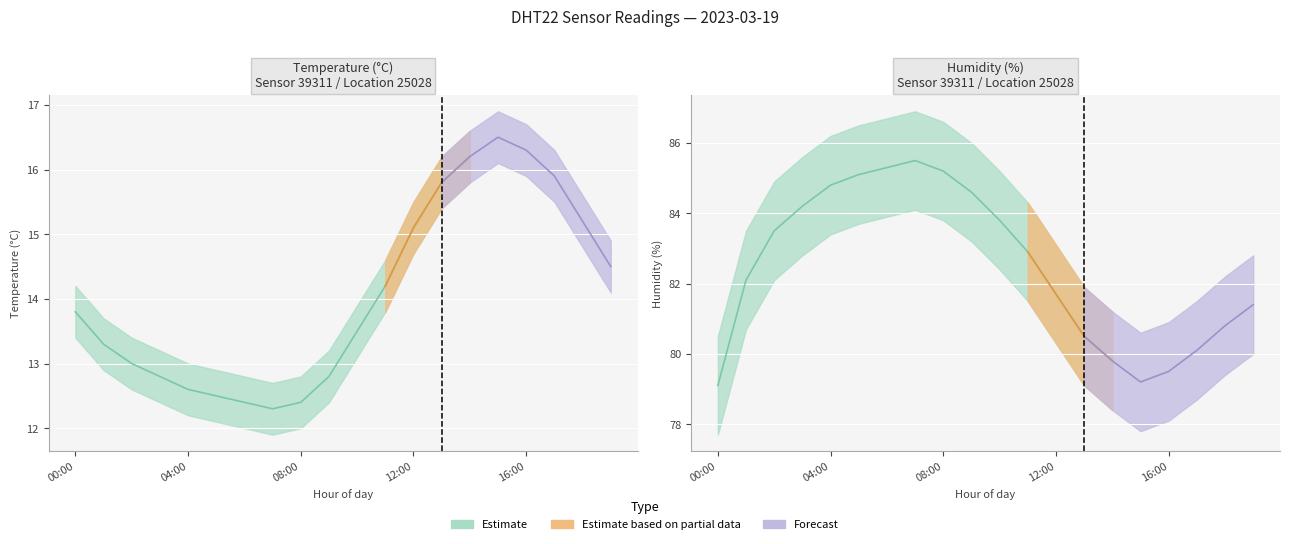

At 02:00, list the series in order from smallest to largest.

temperature_lower, temperature, temperature_upper, humidity_lower, humidity, humidity_upper